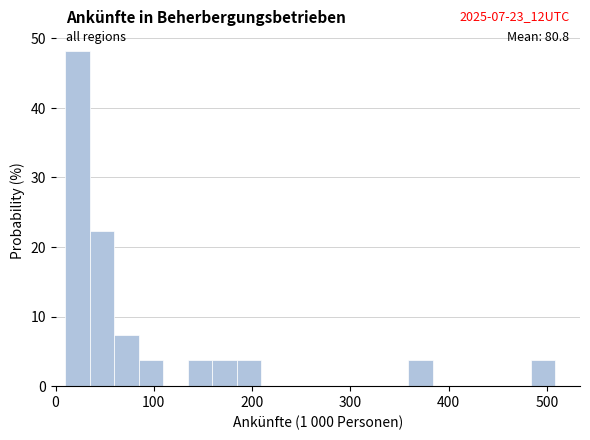

Around what value on the x-axis is the tallest bar? Give the approximate position of its centre, as read against the axis.

20